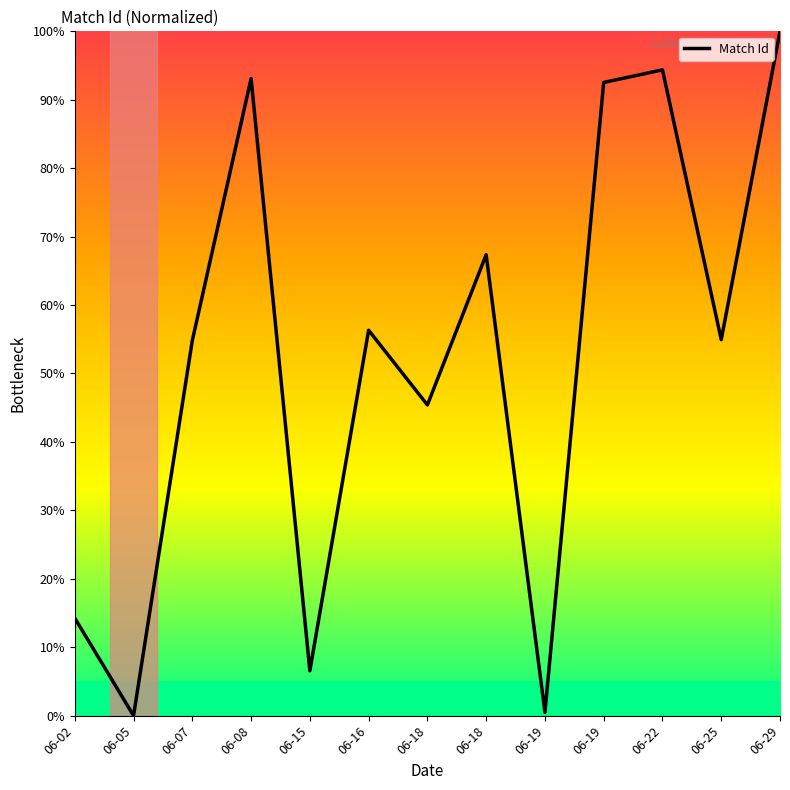

Between 06-08 and 06-29, which is larger?

06-29